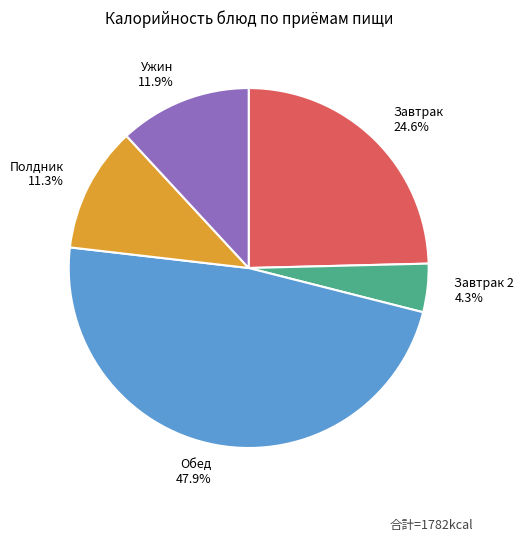

Between Полдник 11.3% and Обед 47.9%, which is larger?

Обед 47.9%